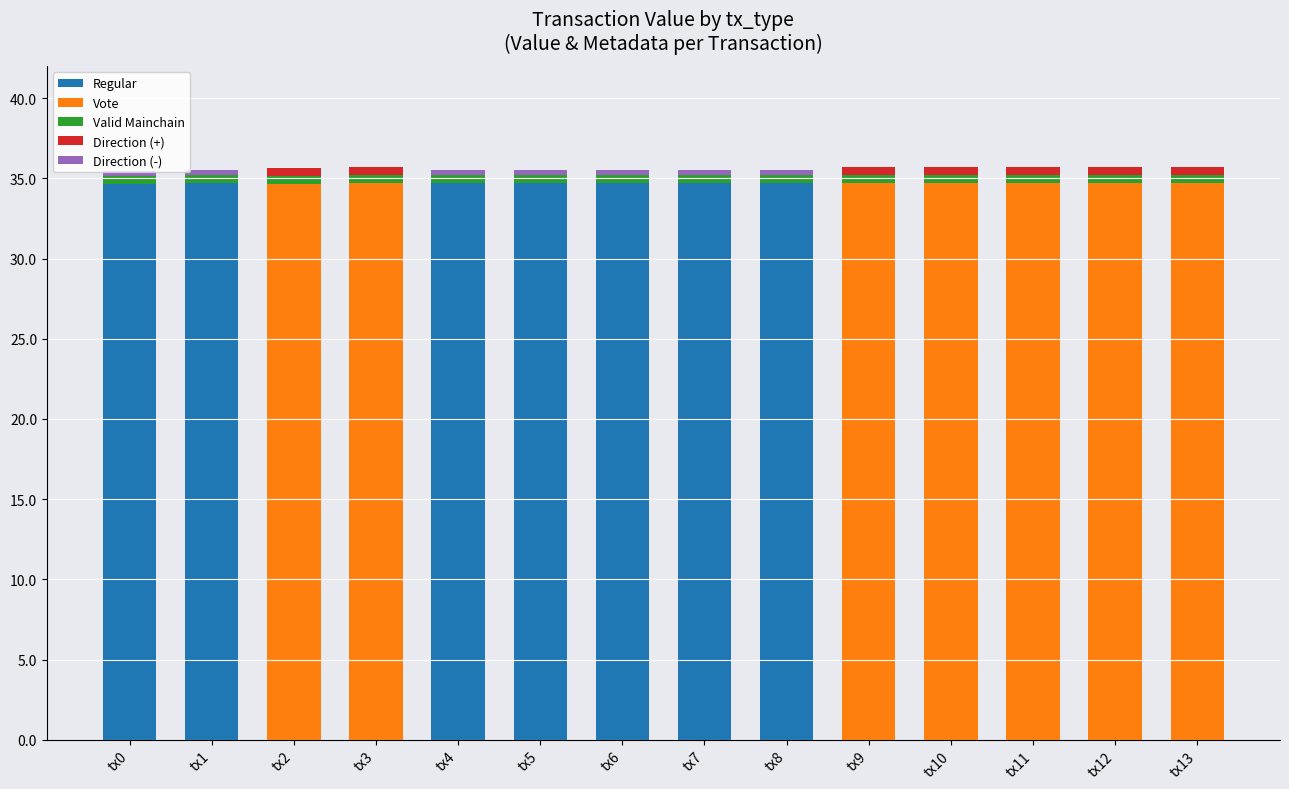

What is the highest value of the Regular series?

34.7